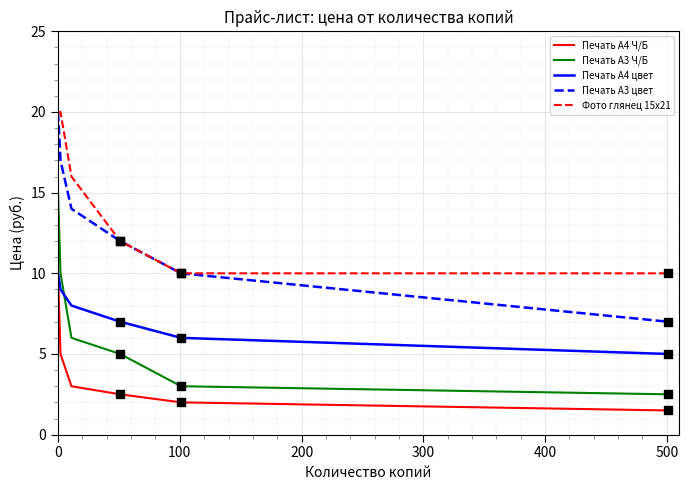

What is the highest value of the Печать А4 цвет series?

10.0